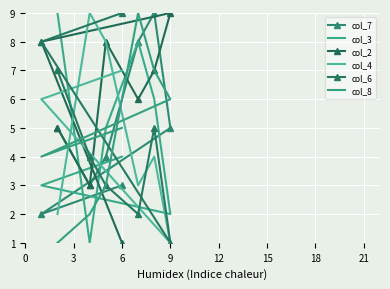

The value of col_6 at 6 is 1. True or false?

False